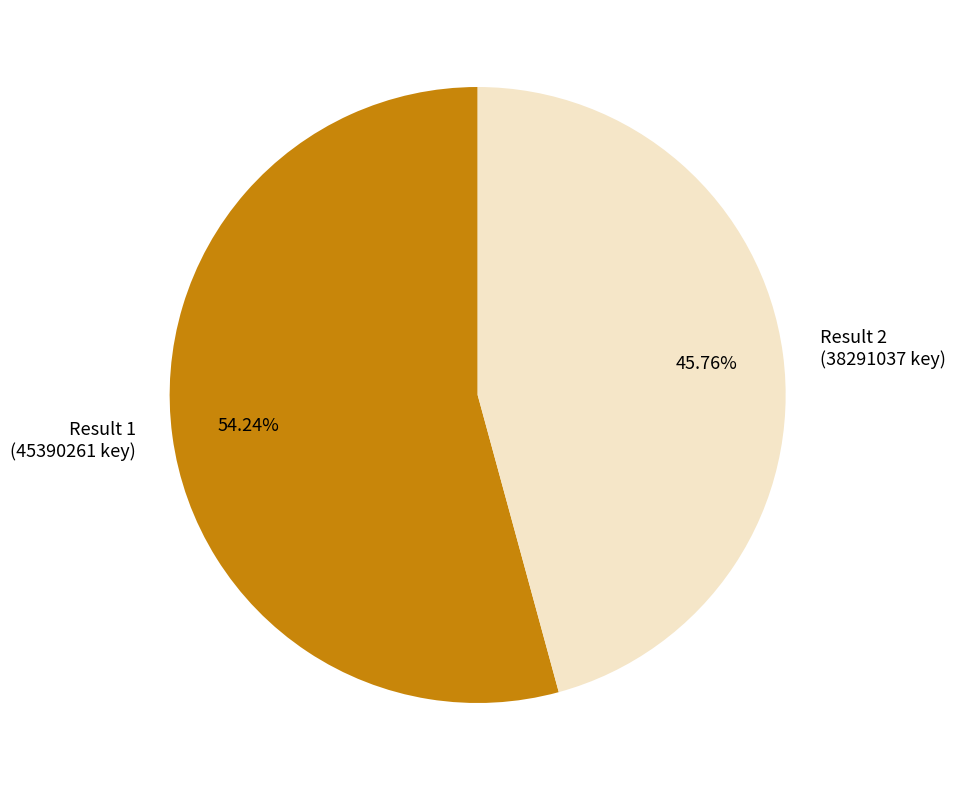

Rank the categories by value from lowest to highest.

Result 2 (38291037 key), Result 1 (45390261 key)